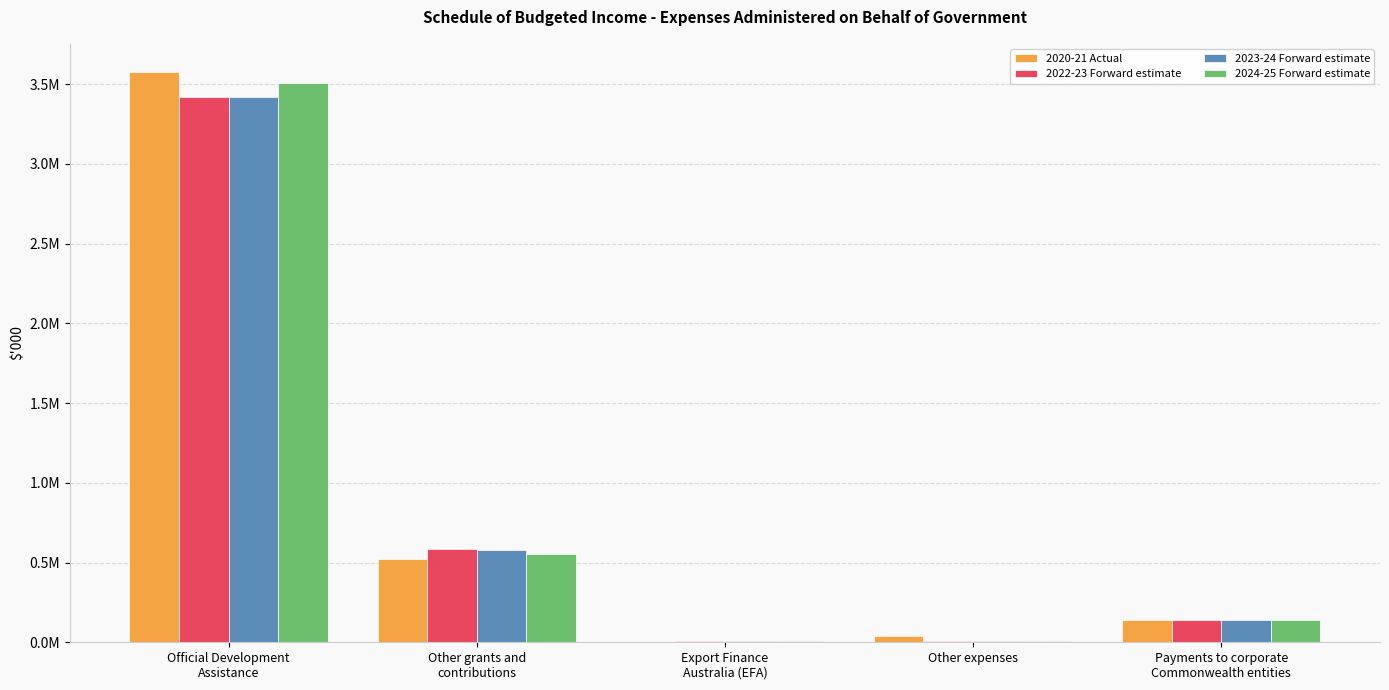

Reading left to right, list all the values displayed in this chart.

2020-21 Actual: Official Development
Assistance=3573164	Other grants and
contributions=520961	Export Finance
Australia (EFA)=4441	Other expenses=36405	Payments to corporate
Commonwealth entities=139445
2022-23 Forward estimate: Official Development
Assistance=3417601	Other grants and
contributions=583625	Export Finance
Australia (EFA)=6500	Other expenses=9939	Payments to corporate
Commonwealth entities=140663
2023-24 Forward estimate: Official Development
Assistance=3416712	Other grants and
contributions=575392	Export Finance
Australia (EFA)=6500	Other expenses=10135	Payments to corporate
Commonwealth entities=140737
2024-25 Forward estimate: Official Development
Assistance=3509273	Other grants and
contributions=552155	Export Finance
Australia (EFA)=6500	Other expenses=10336	Payments to corporate
Commonwealth entities=141431